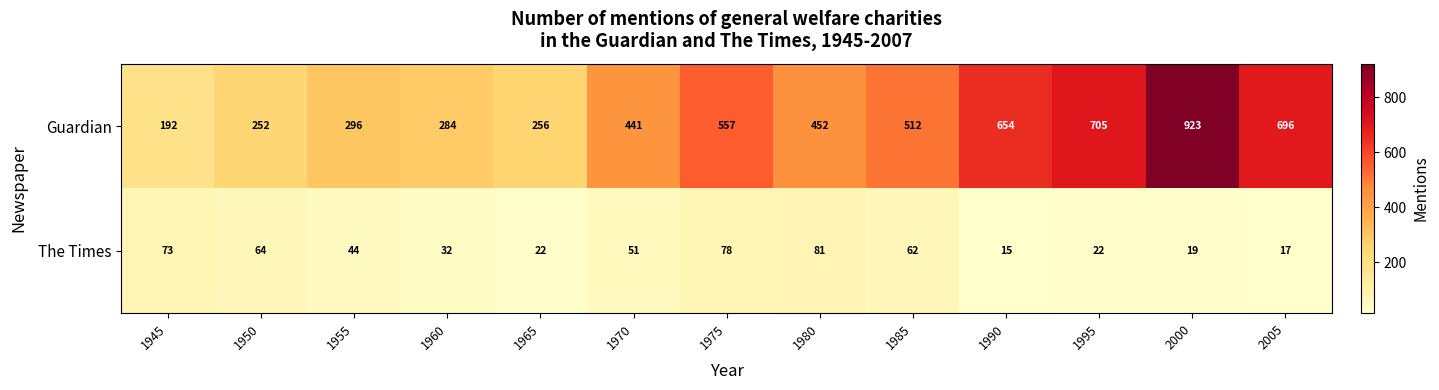

At which category is the sum across all series the highest?

2000